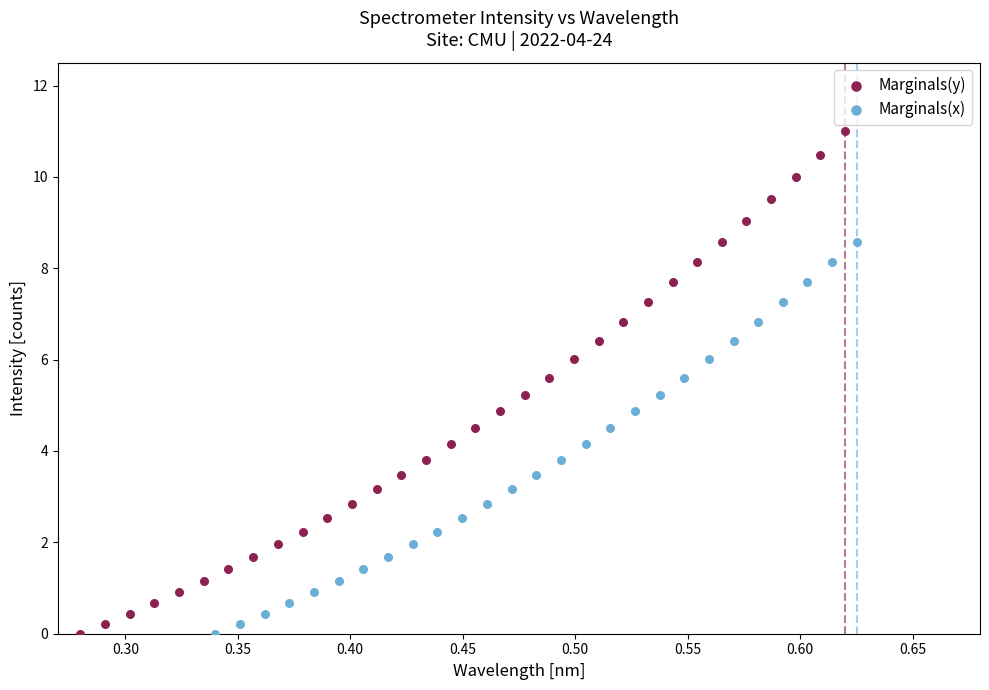

Which series contains the highest Y value?

Marginals(y)